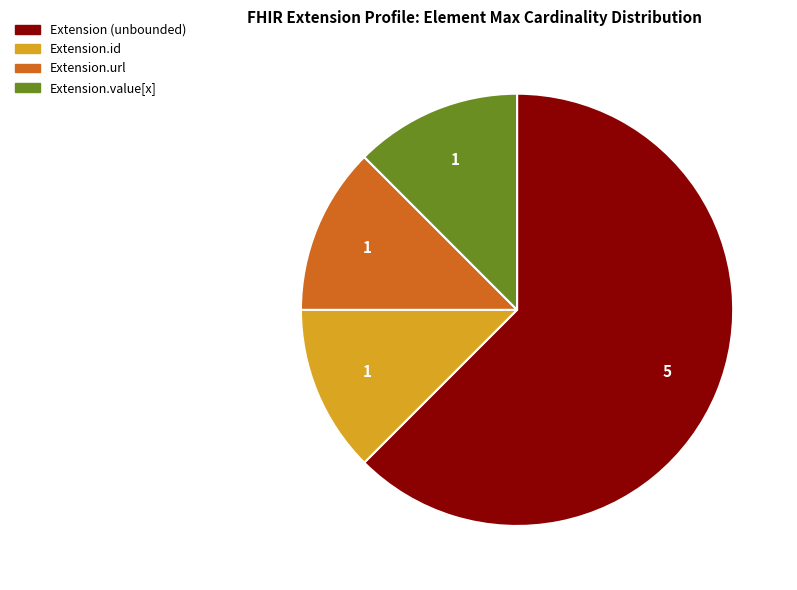

Does any single category account for the majority?

Yes